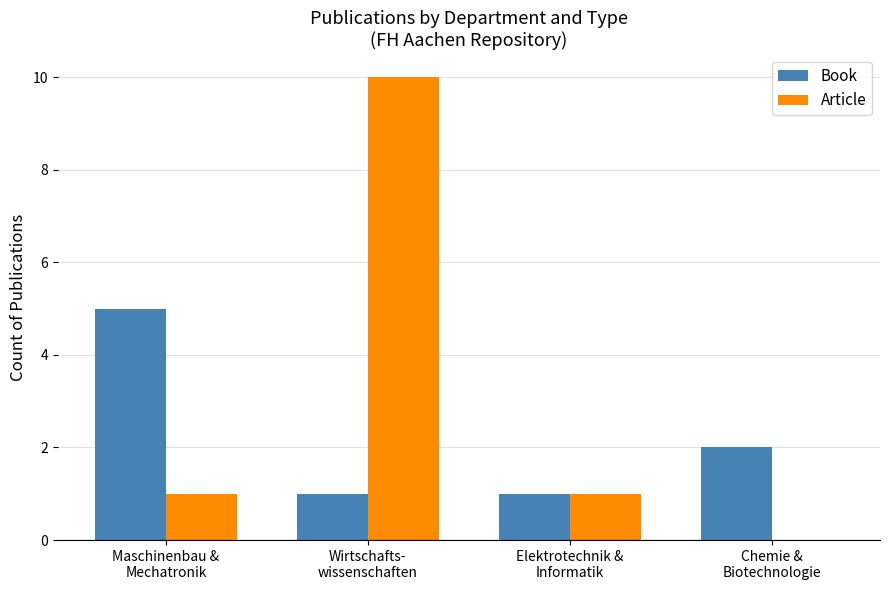

What is the maximum value shown in the chart?

10